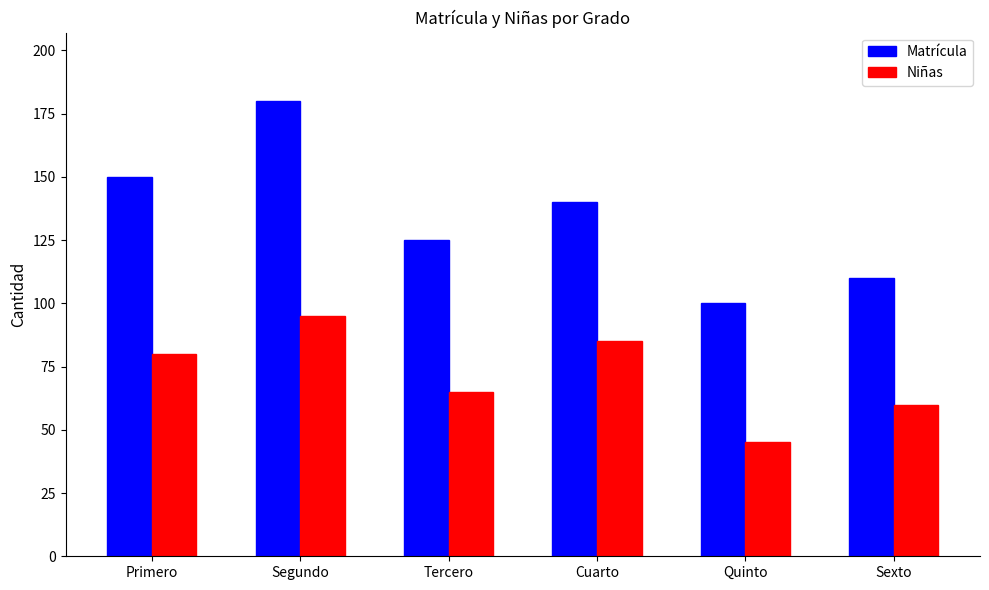

Which category has the highest value in the Niñas series?

Segundo